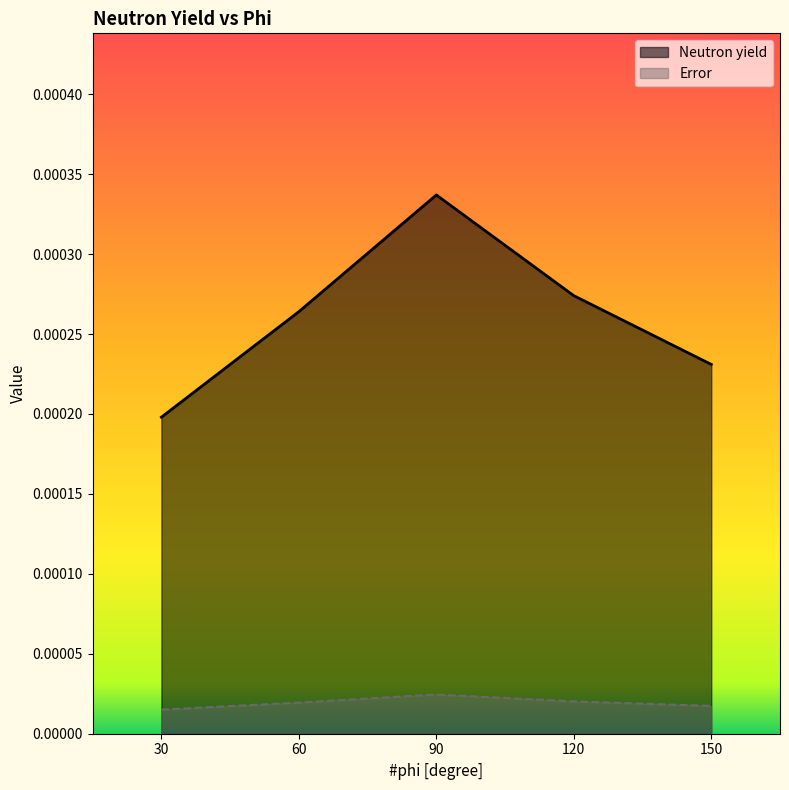

True or false: Error has more than 1 points higher than both neighbors.

False